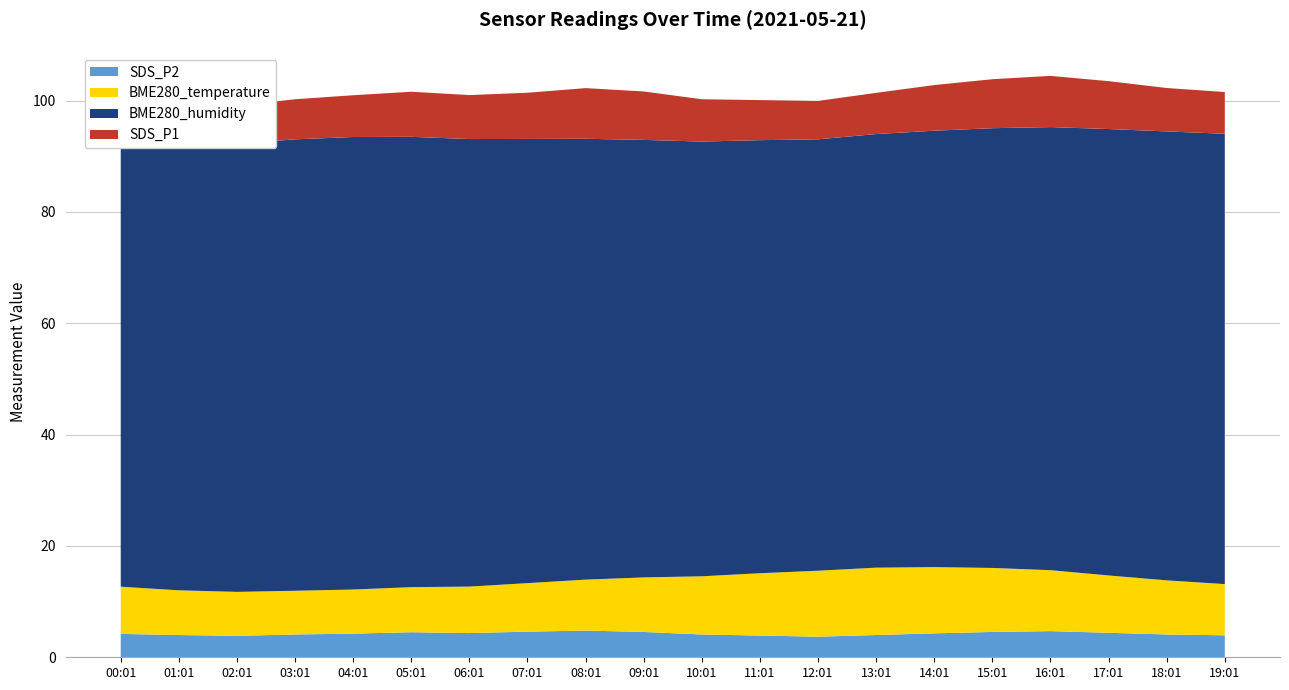

Reading right to left, extract all data points from this chart.

BME280_temperature: 9.2	9.7	10.3	10.9	11.5	11.9	12.1	11.8	11.2	10.4	9.8	9.2	8.7	8.3	8.1	7.9	7.8	7.9	8.0	8.5
BME280_humidity: 80.9	80.7	80.2	79.6	79.0	78.4	77.9	77.5	77.8	78.1	78.6	79.2	79.8	80.4	80.9	81.3	81.1	80.5	80.2	80.7
SDS_P1: 7.5	7.8	8.6	9.2	8.8	8.2	7.4	6.9	7.2	7.6	8.7	9.1	8.3	7.9	8.1	7.5	7.2	6.8	7.2	8.5
SDS_P2: 4.0	4.1	4.4	4.7	4.5	4.3	4.0	3.7	3.9	4.1	4.5	4.8	4.6	4.3	4.5	4.2	4.1	3.9	4.0	4.2